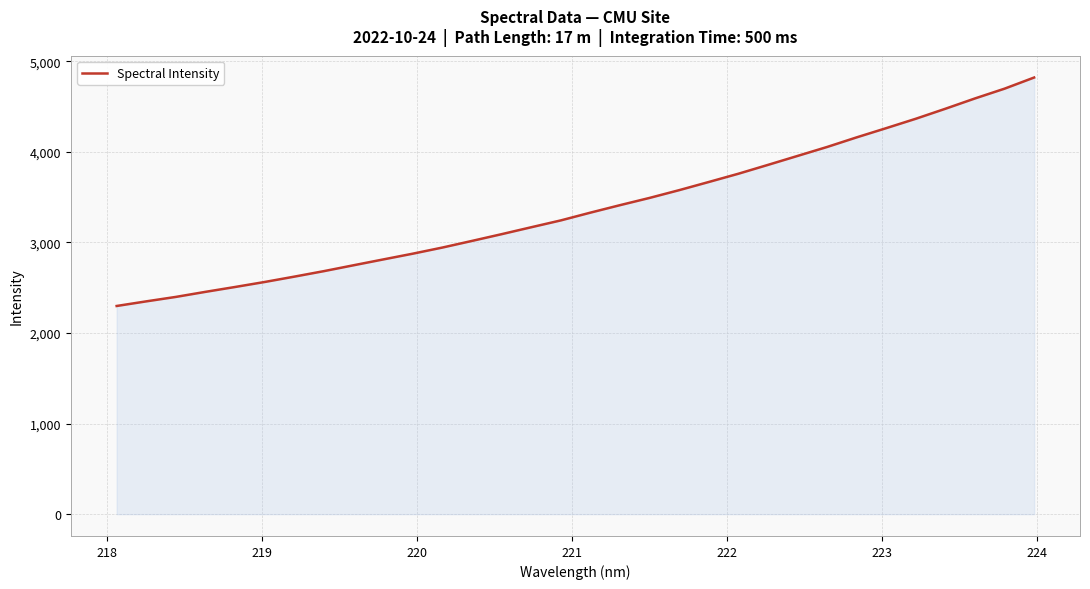

What is the sum of all values?

108231.6